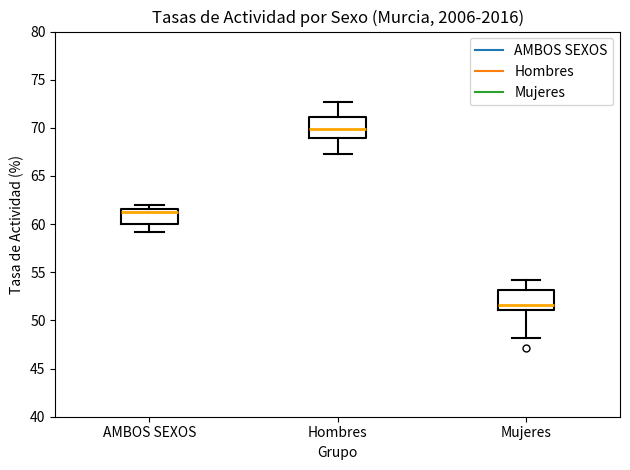

Reading left to right, transcribe this box plot: for each box, give where its median line is, the range the box spans, and where its two whiskers end, as read against the y-axis. The values are not printed on the chart, so give them approximately, as read against the axis.

AMBOS SEXOS: median 61.5 (just below the box's upper edge), box 60.0 to 61.5, whiskers 59.0 to 62.0
Hombres: median 70.0, box 69.0 to 71.0, whiskers 67.5 to 72.5
Mujeres: median 51.5, box 51.0 to 53.0, whiskers 48.0 to 54.0